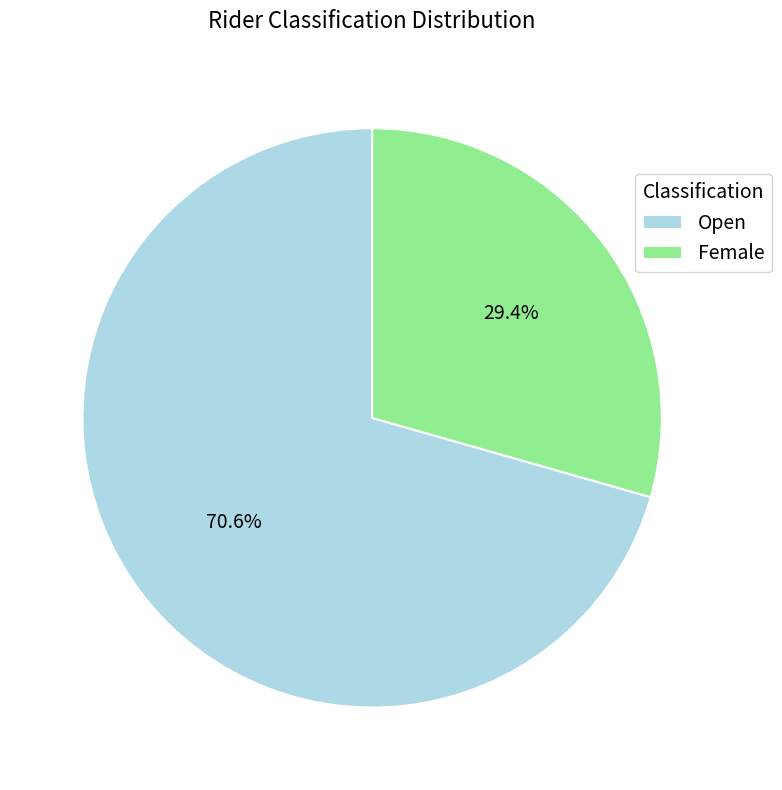

Which has a higher value, Female or Open?

Open